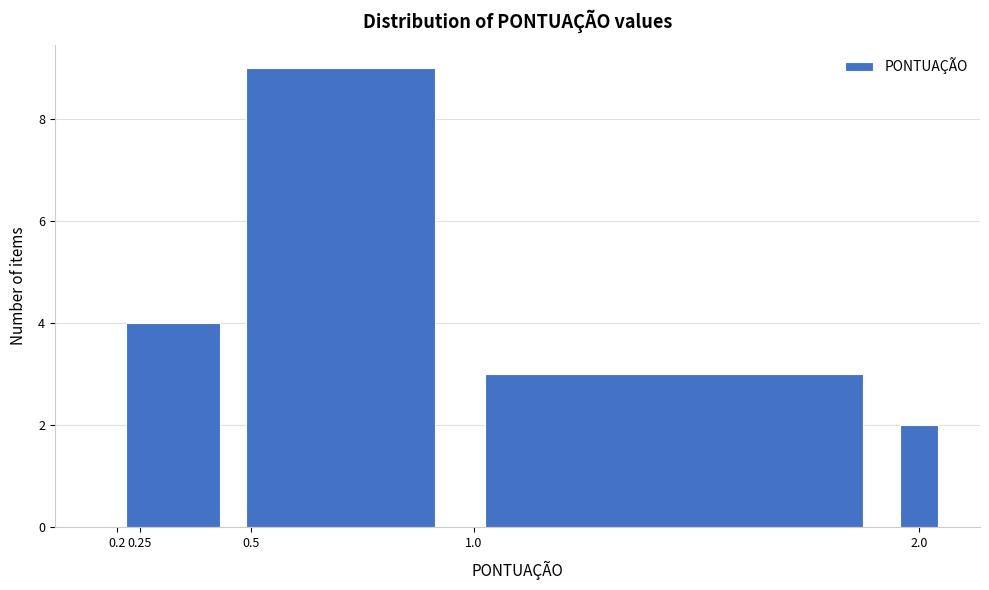

Reading left to right, list every bar in this chart as the range it spans on the x-axis followed by its height. The values are not printed on the chart, so give them approximately, as read against the axis.

0.15 to 0.20: 0
0.20 to 0.45: 4
0.45 to 0.95: 9
0.95 to 1.95: 3
1.95 to 2.05: 2